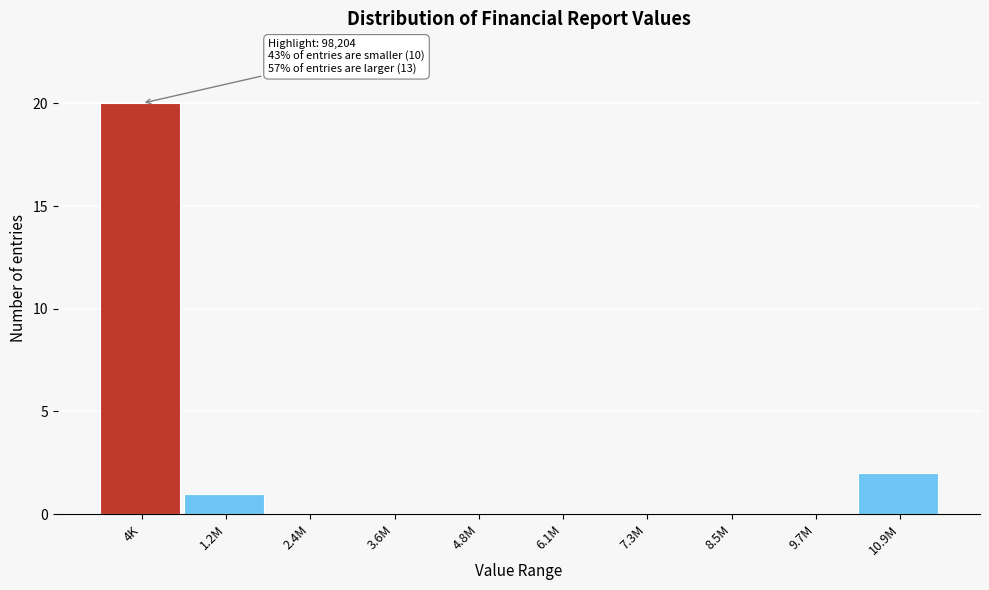

Reading right to left, extract all data points from this chart.

10.9M=2	9.7M=0	8.5M=0	7.3M=0	6.1M=0	4.8M=0	3.6M=0	2.4M=0	1.2M=1	4K=20